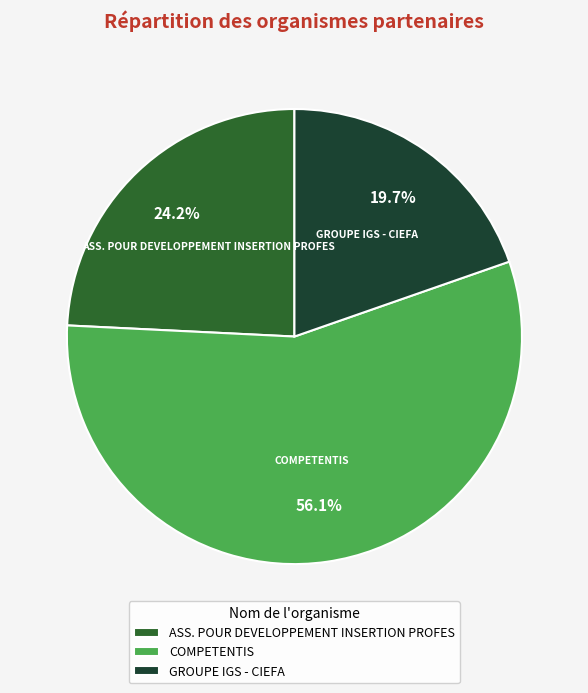

What is the smallest slice in the pie chart?

GROUPE IGS - CIEFA